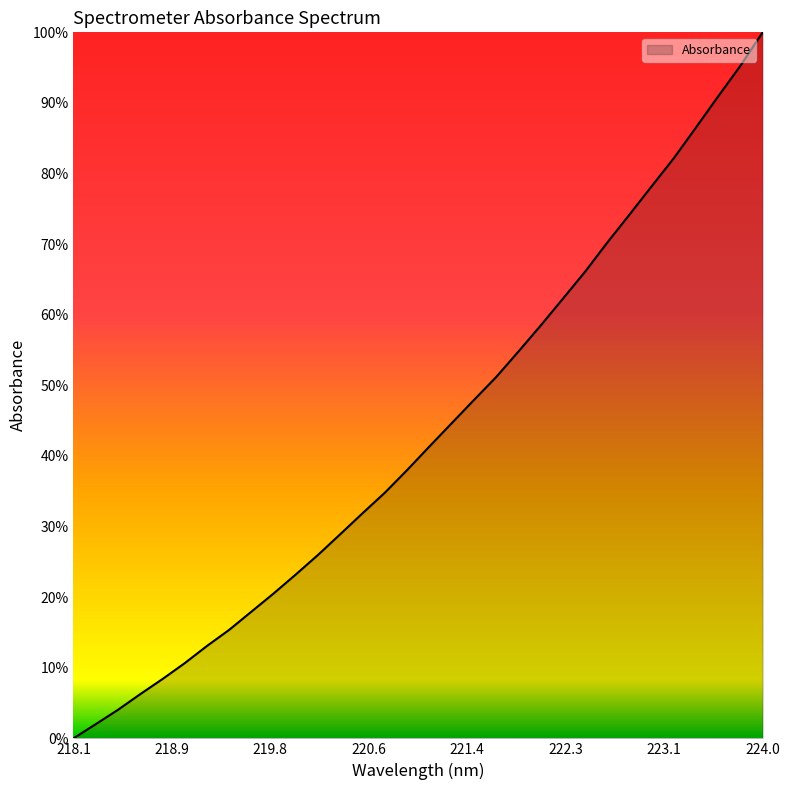

Rank the categories by value from highest to lowest.

223.9802, 223.7895, 223.5987, 223.408, 223.2172, 223.0264, 222.8355, 222.6447, 222.4538, 222.263, 222.0721, 221.8812, 221.6902, 221.4993, 221.3083, 221.1174, 220.9264, 220.7354, 220.5444, 220.3533, 220.1623, 219.9712, 219.7801, 219.589, 219.3979, 219.2067, 219.0156, 218.8244, 218.6332, 218.442, 218.2508, 218.0596